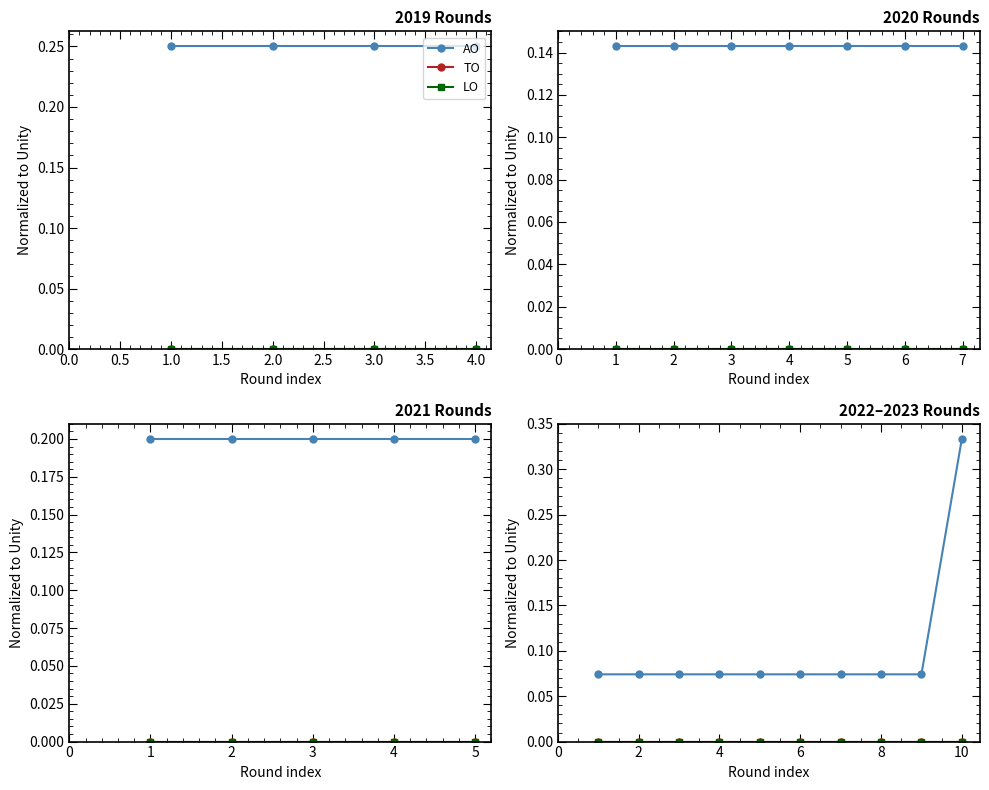

At 1.0, list the series in order from largest to smallest.

AO, TO, LO